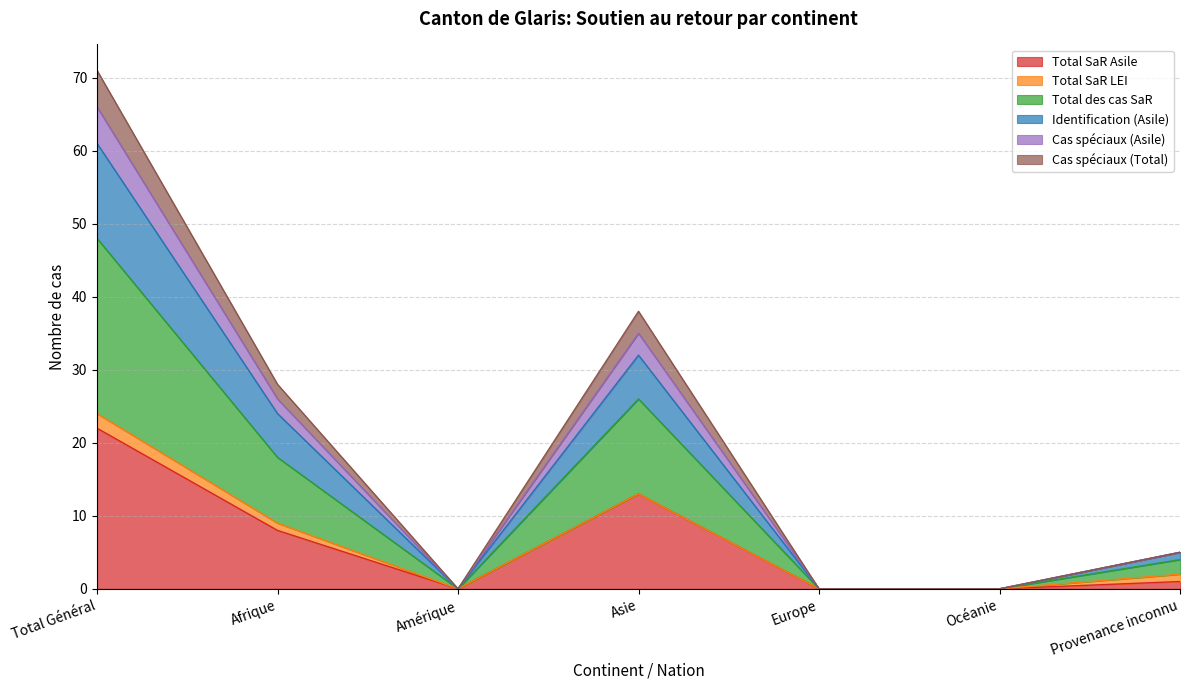

How many lines are shown in the chart?

6